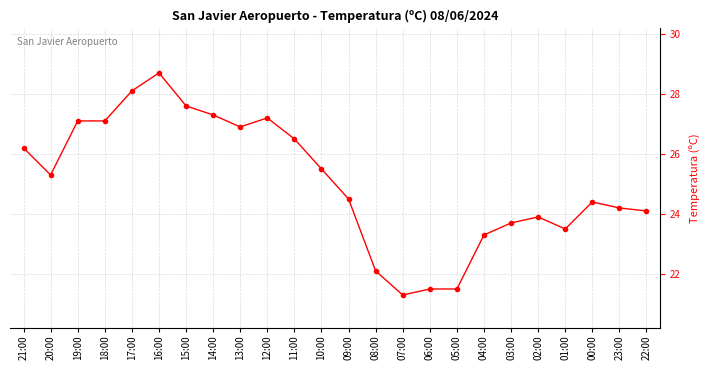

What is the label of the 17th point from the left?

05:00